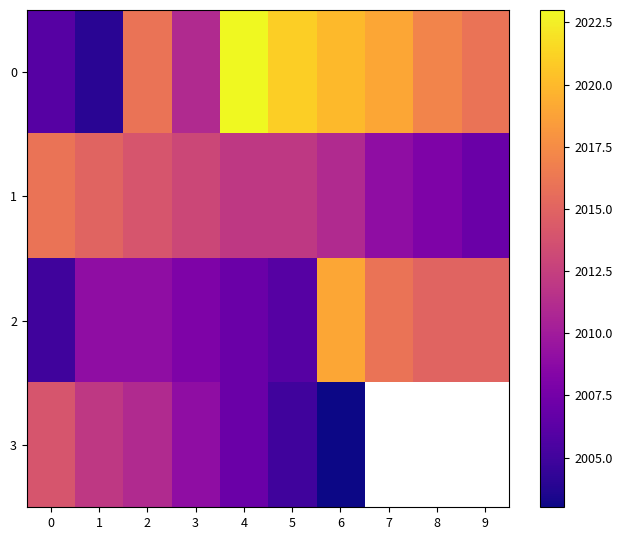

What is the average value of the 0 series?

2015.3